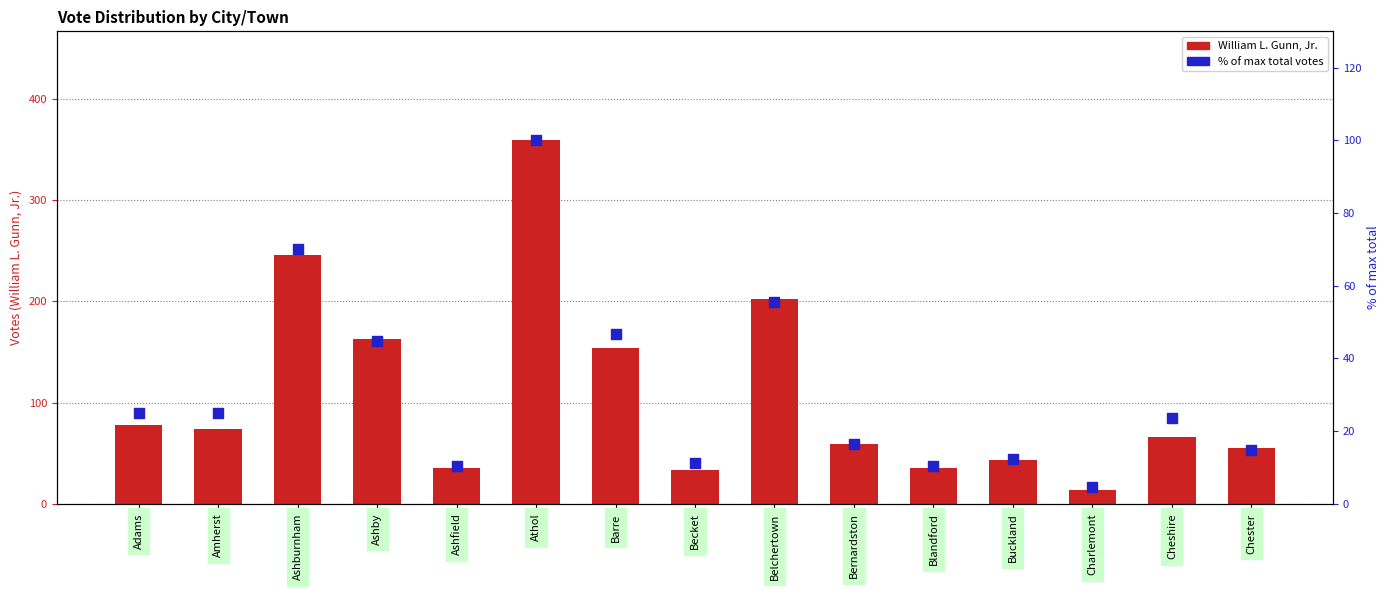

Is the value of William L. Gunn, Jr. at Belchertown greater than the value of % of max total votes at Charlemont?

Yes